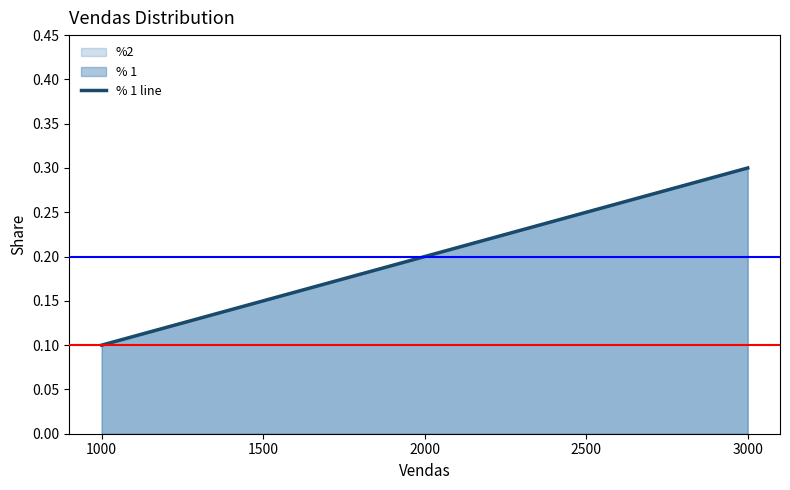

What is the minimum value shown in the chart?

0.1